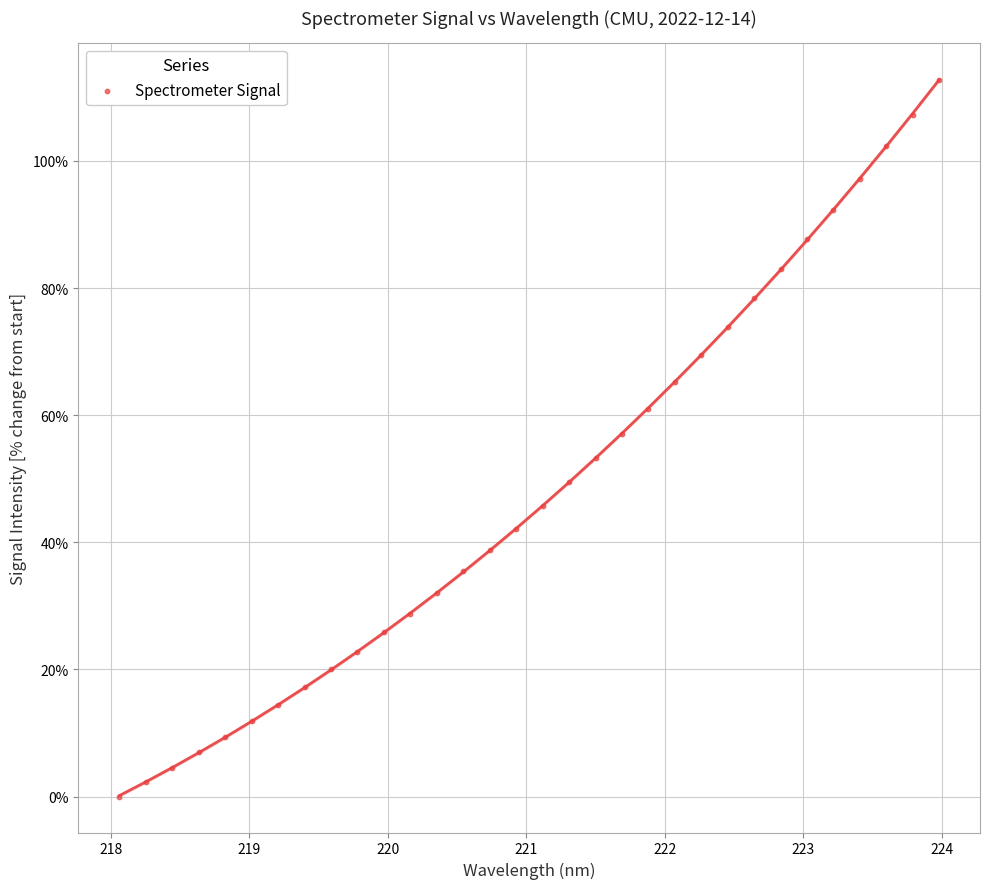

What is the range of Y values (max minus min)?

112.8